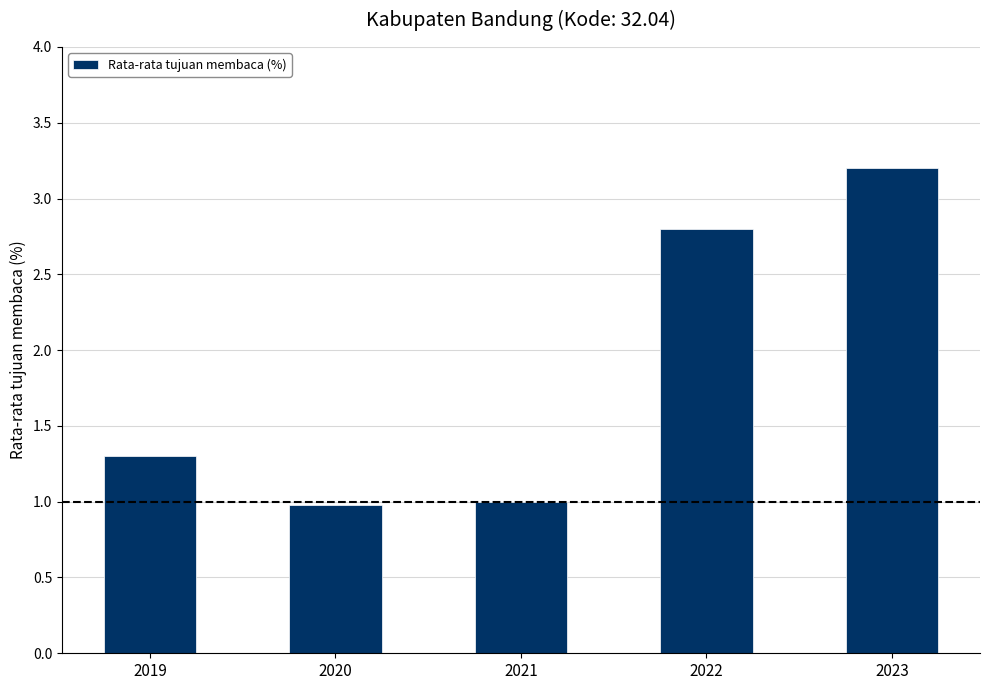

Reading right to left, transcribe all the data shown in this chart.

3.2	2.8	1.0	1.0	1.3